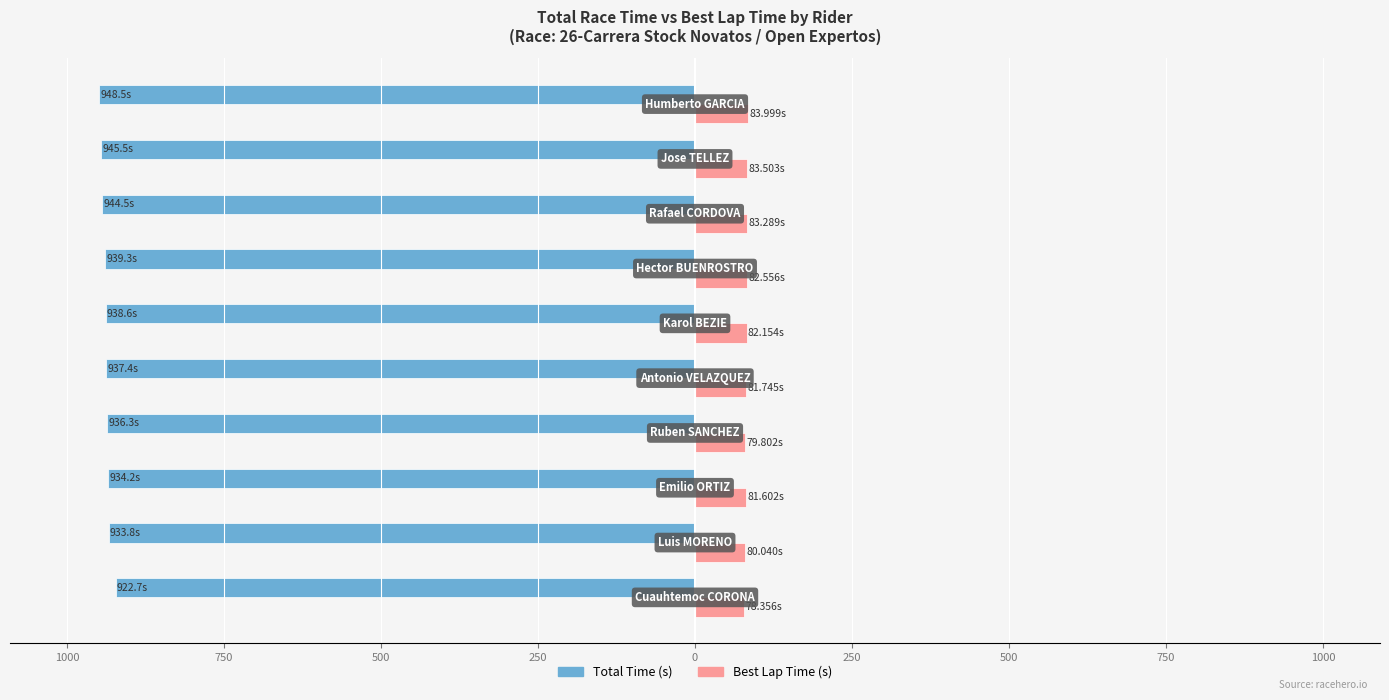

How many categories are shown in the chart?

10